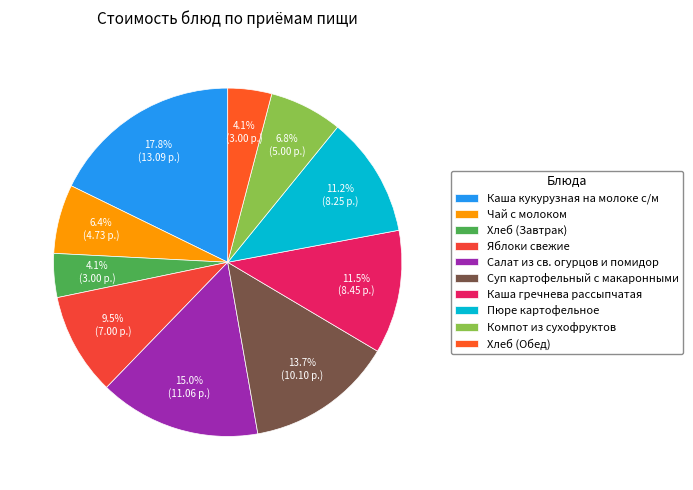

How many slices are in this pie chart?

10